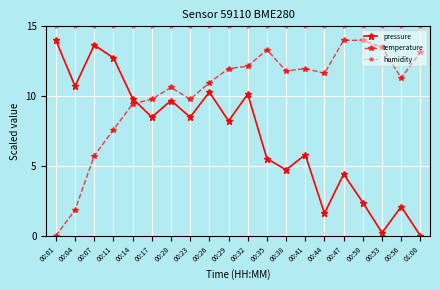

True or false: pressure and temperature cross at least once.

True